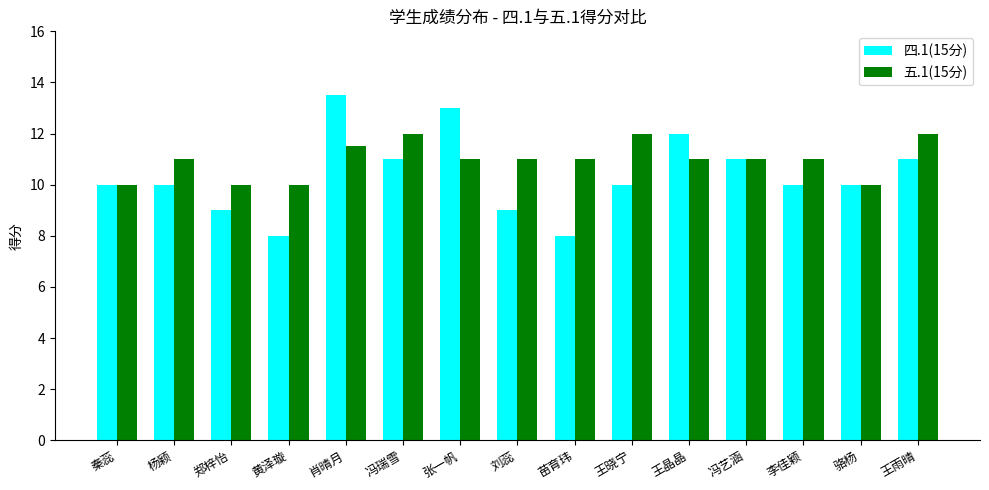

What is the minimum value shown in the chart?

8.0